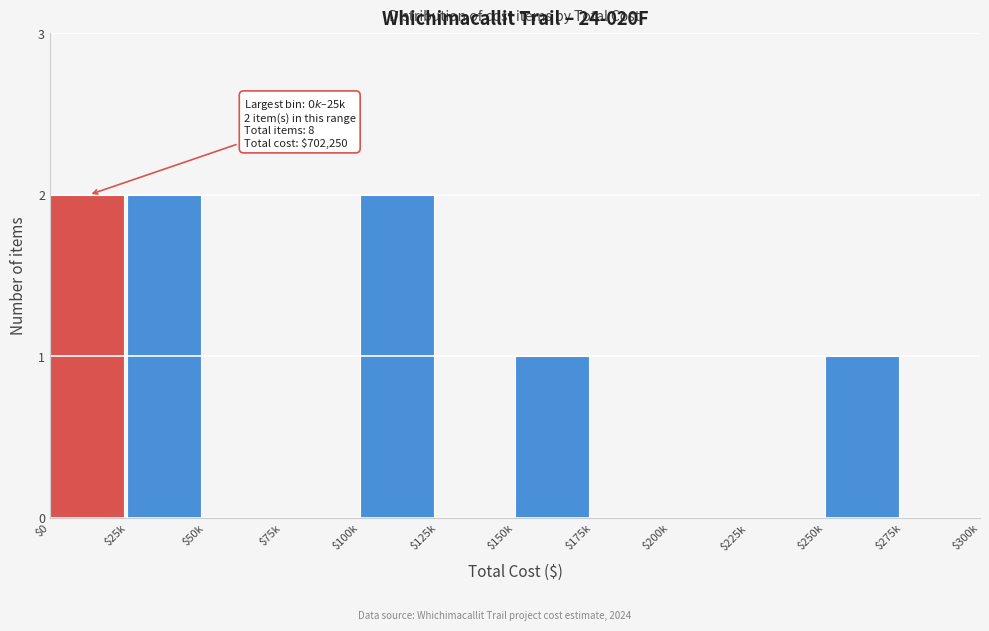

Is it true that the value at $175k is 1?

False